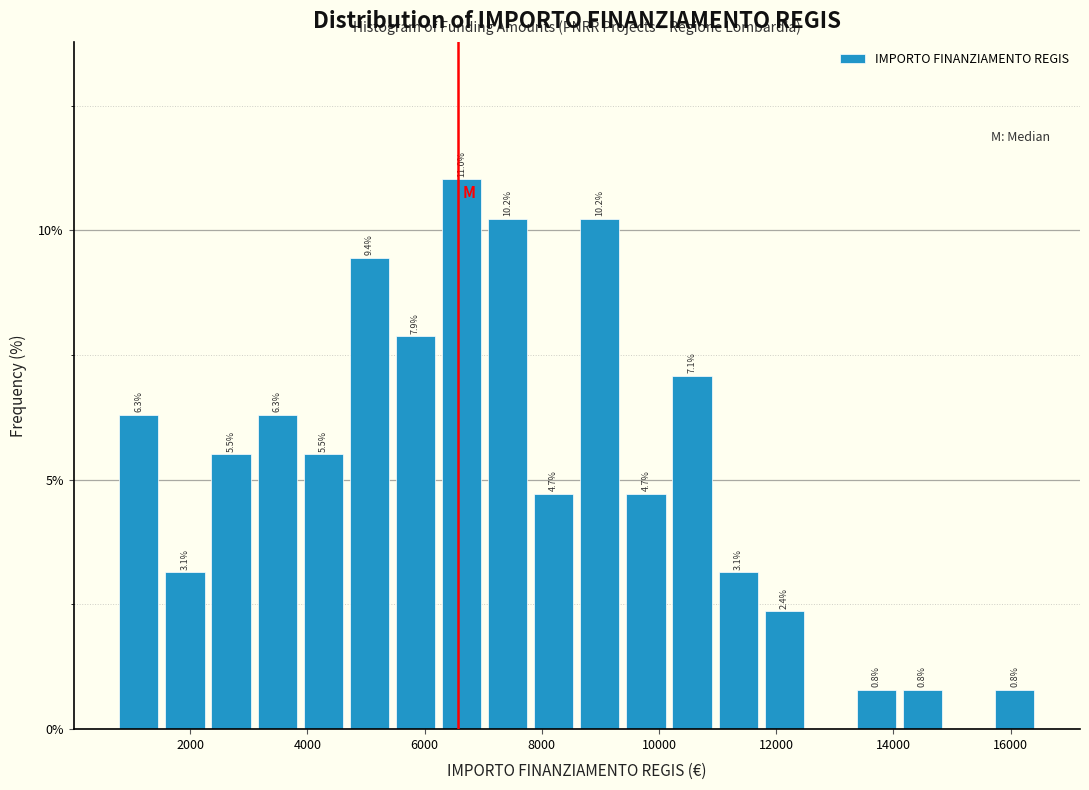

Around what value on the x-axis is the tallest bar? Give the approximate position of its centre, as read against the axis.

6600